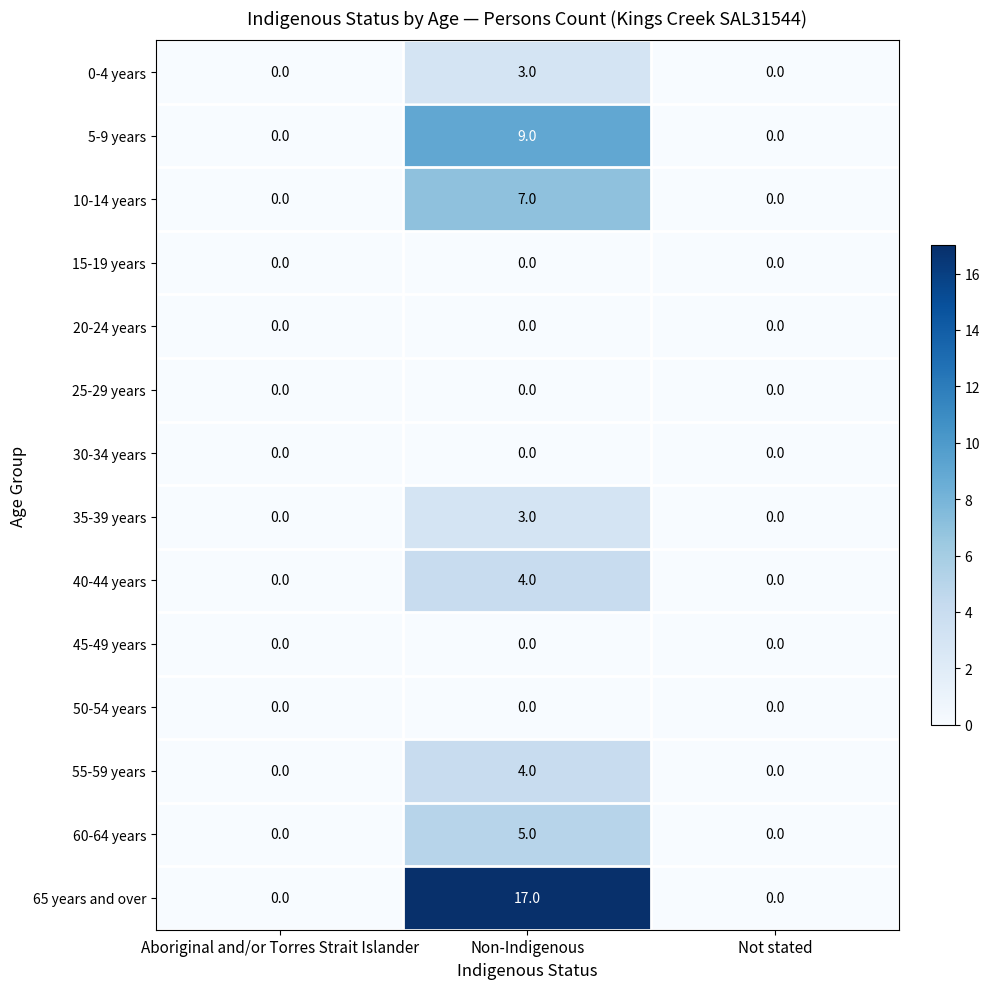

What is the sum of all 0-4 years values?

3